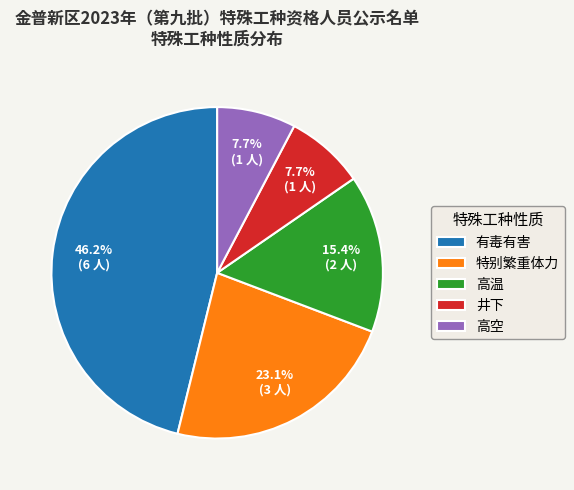

Approximately how many times larger is the value at 有毒有害 compared to 高温?

3.0